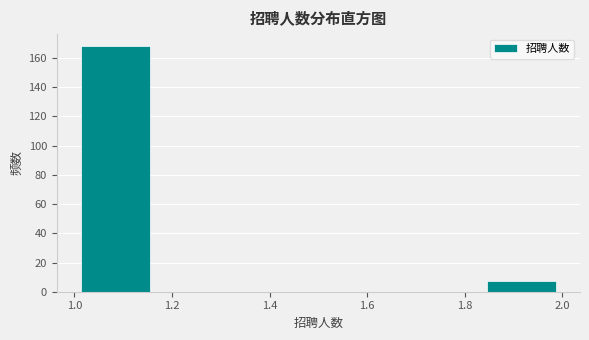

What is the height of the bar covering 1.84 to 2.00 on the x-axis? Neither the bar edges nor the heights are printed on the chart, so give them approximately, as read against the axes.

8